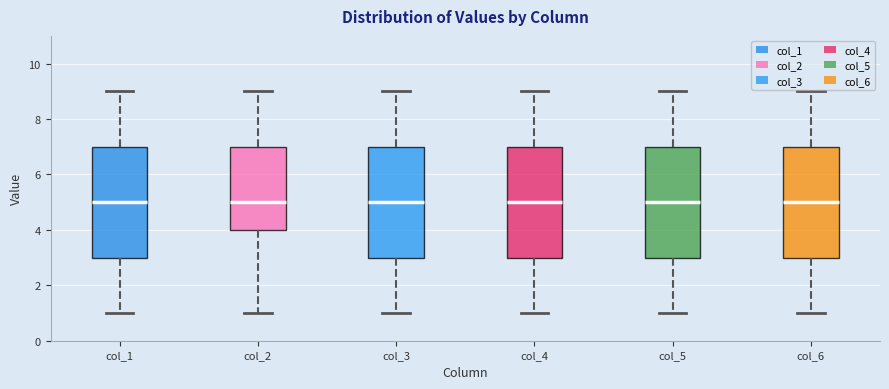

Reading left to right, read every box against the y-axis: the position of its median line, the range the box covers, and the ends of its whiskers. The values are not printed on the chart, so give them approximately, as read against the axis.

col_1: median 5, box 3 to 7, whiskers 1 to 9
col_2: median 5, box 4 to 7, whiskers 1 to 9
col_3: median 5, box 3 to 7, whiskers 1 to 9
col_4: median 5, box 3 to 7, whiskers 1 to 9
col_5: median 5, box 3 to 7, whiskers 1 to 9
col_6: median 5, box 3 to 7, whiskers 1 to 9